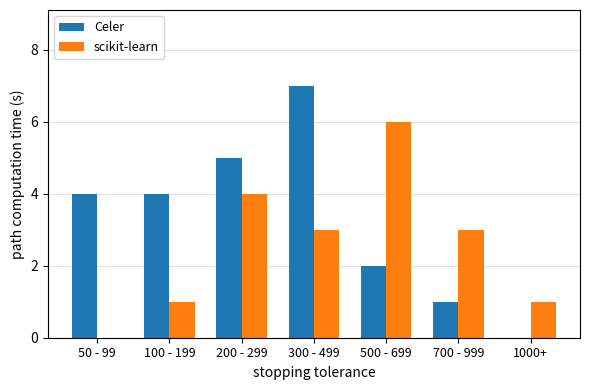

Which series has the largest range (max minus min)?

Celer